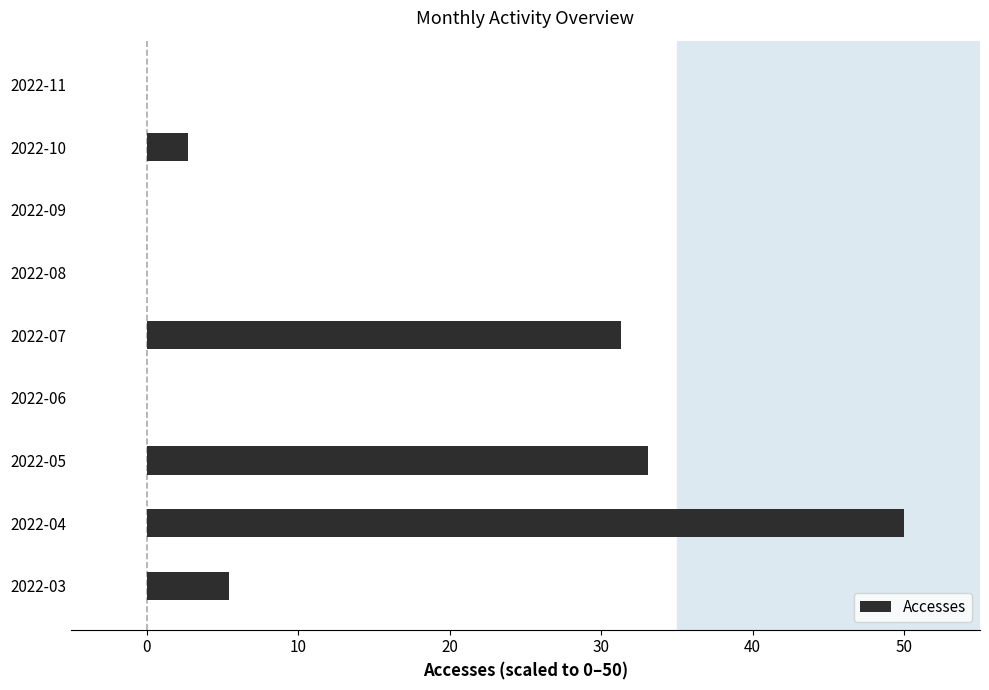

How many categories are shown in the chart?

9